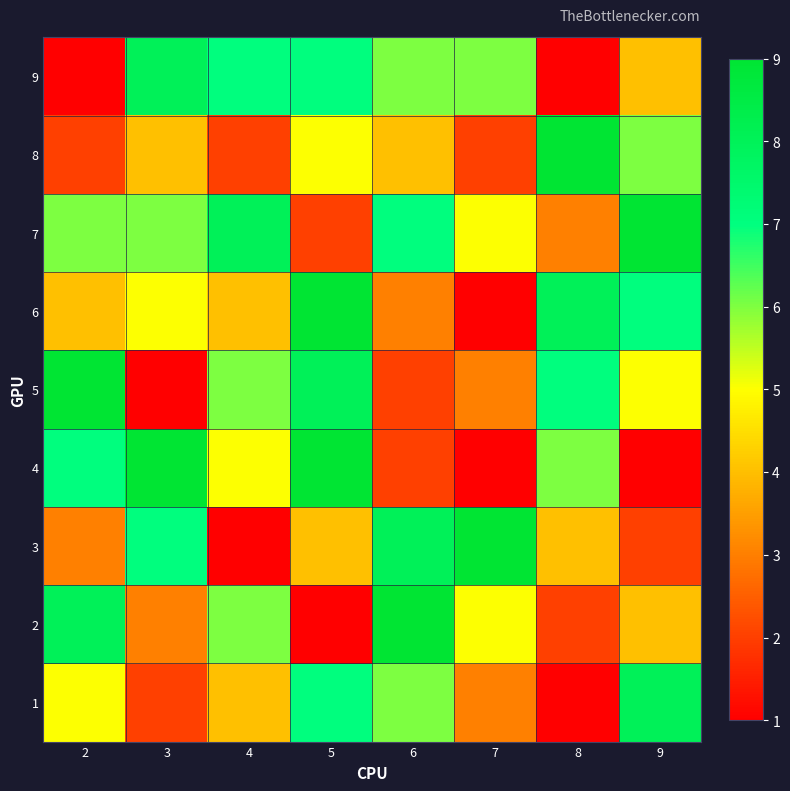

Which label corresponds to the smallest value in the chart?

8